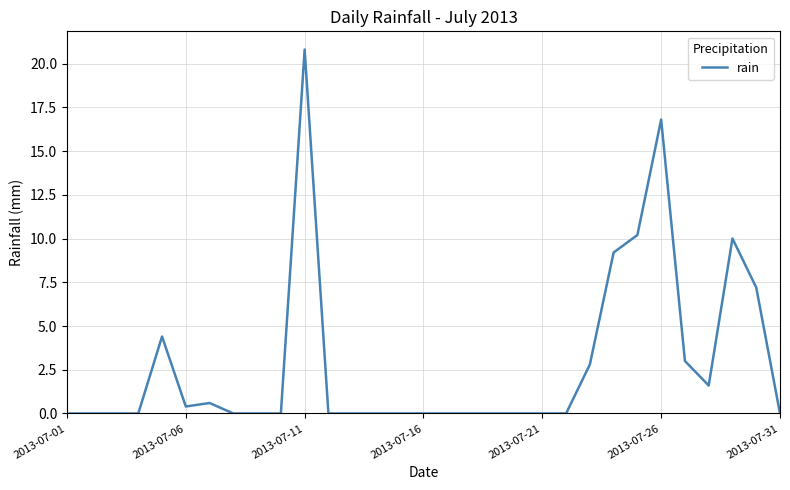

What is the greatest value displayed?

20.8